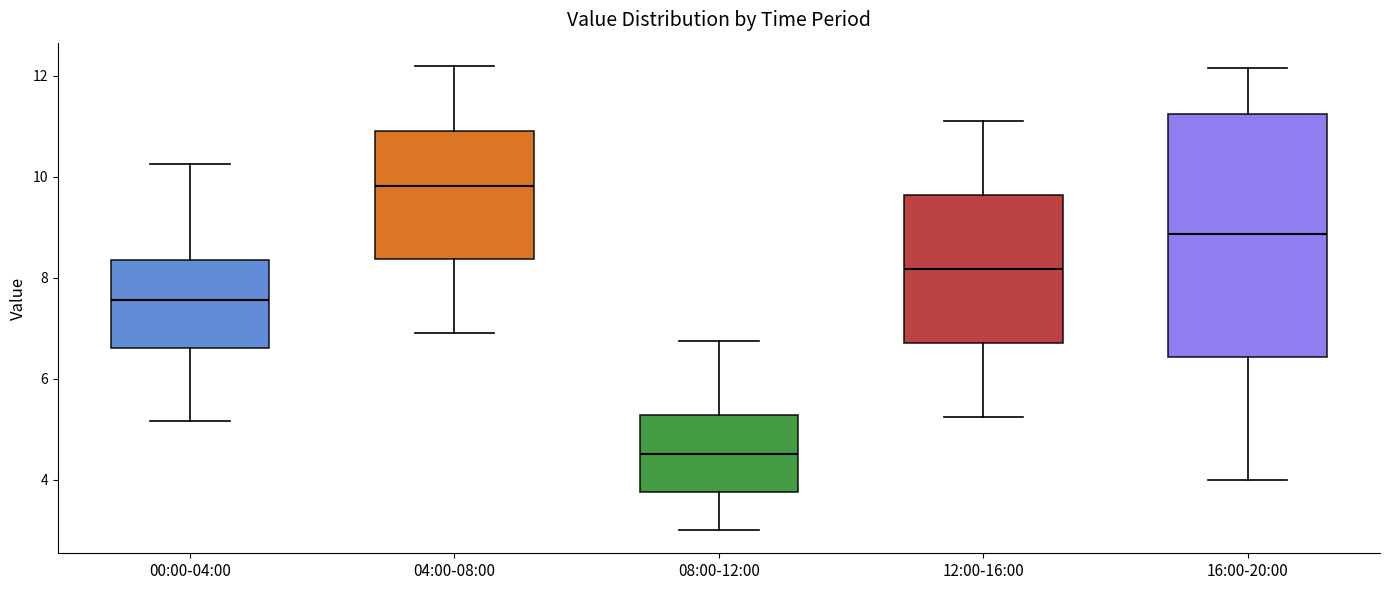

Reading left to right, transcribe this box plot: for each box, give where its median line is, the range the box spans, and where its two whiskers end, as read against the y-axis. The values are not printed on the chart, so give them approximately, as read against the axis.

00:00-04:00: median 7.6, box 6.6 to 8.4, whiskers 5.2 to 10.2
04:00-08:00: median 9.8, box 8.4 to 11.0, whiskers 7.0 to 12.2
08:00-12:00: median 4.6, box 3.8 to 5.2, whiskers 3.0 to 6.8
12:00-16:00: median 8.2, box 6.8 to 9.6, whiskers 5.2 to 11.2
16:00-20:00: median 8.8, box 6.4 to 11.2, whiskers 4.0 to 12.2